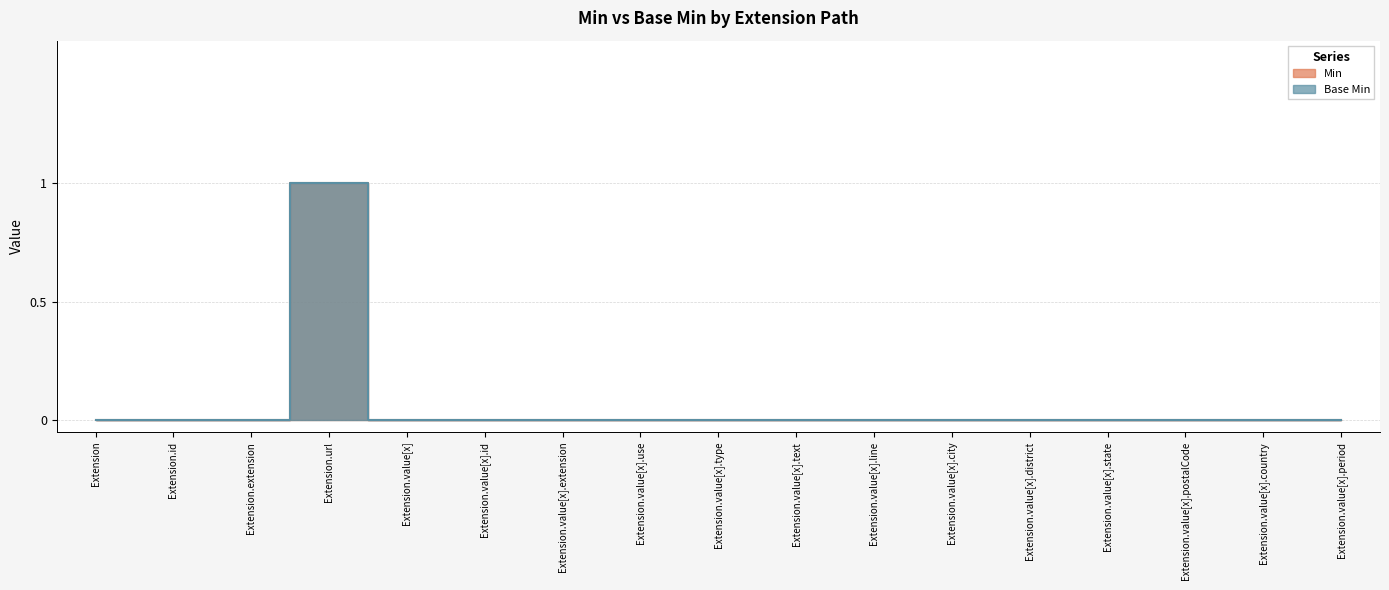

Which series has the largest total across all categories?

Min